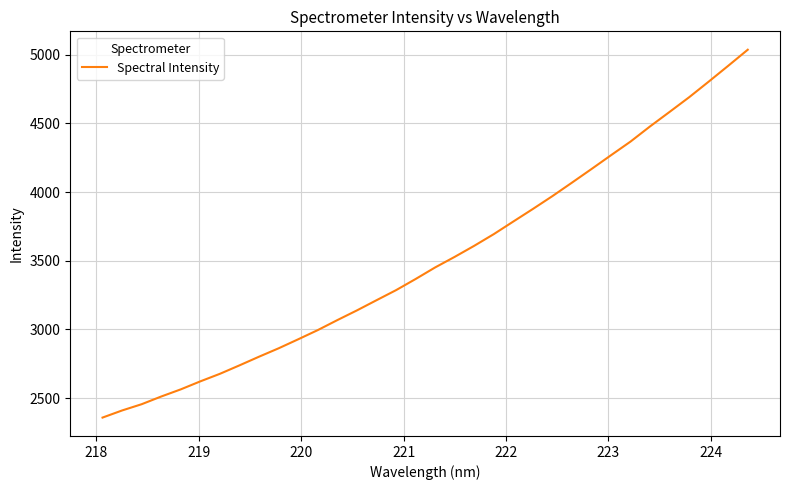

What is the difference between the maximum and minimum values?

2676.4